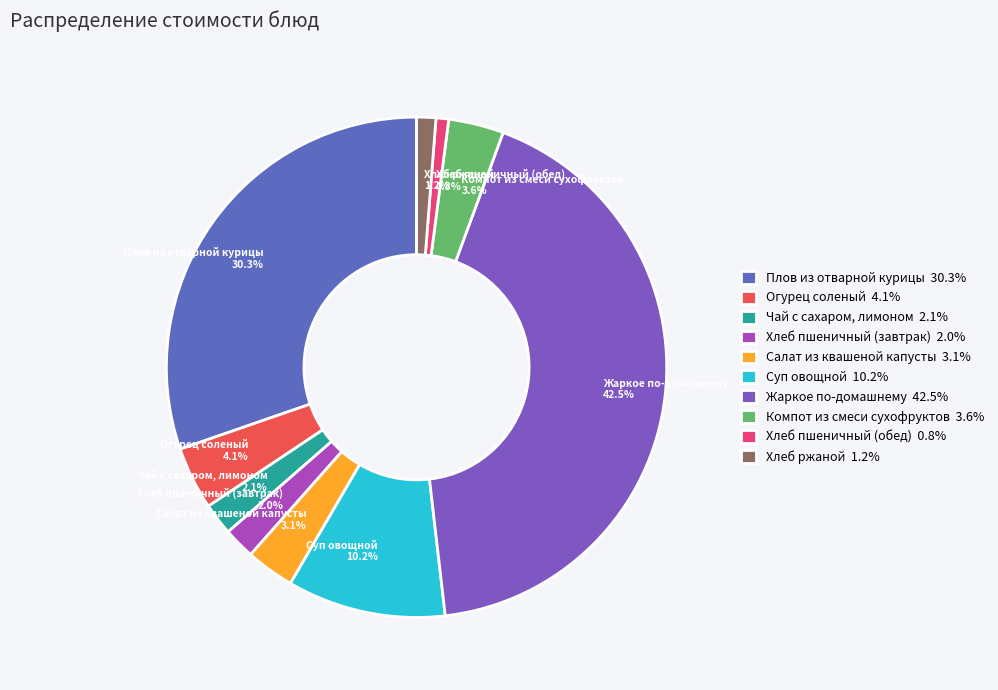

Approximately how many times larger is the value at Хлеб ржаной 1.2% compared to Чай с сахаром, лимоном 2.1%?

0.6